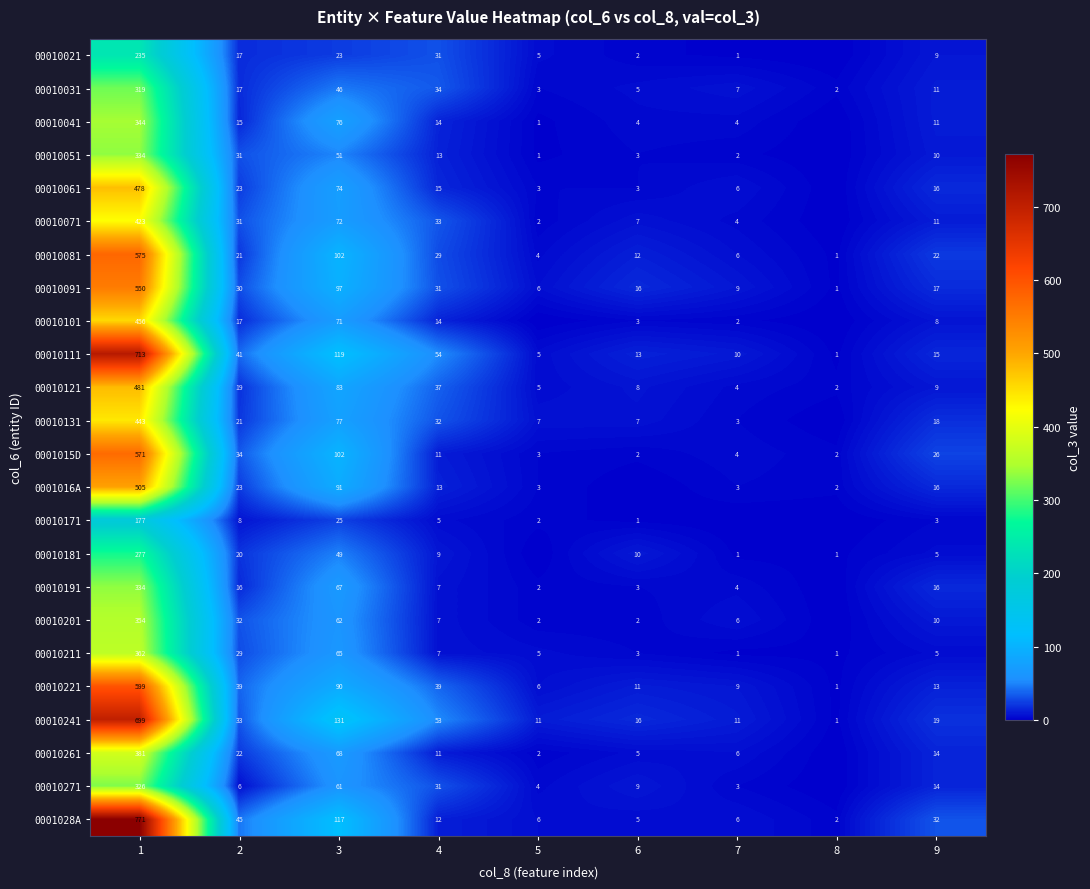

Rank the categories by 00010111 value from highest to lowest.

1, 3, 4, 2, 9, 6, 7, 5, 8